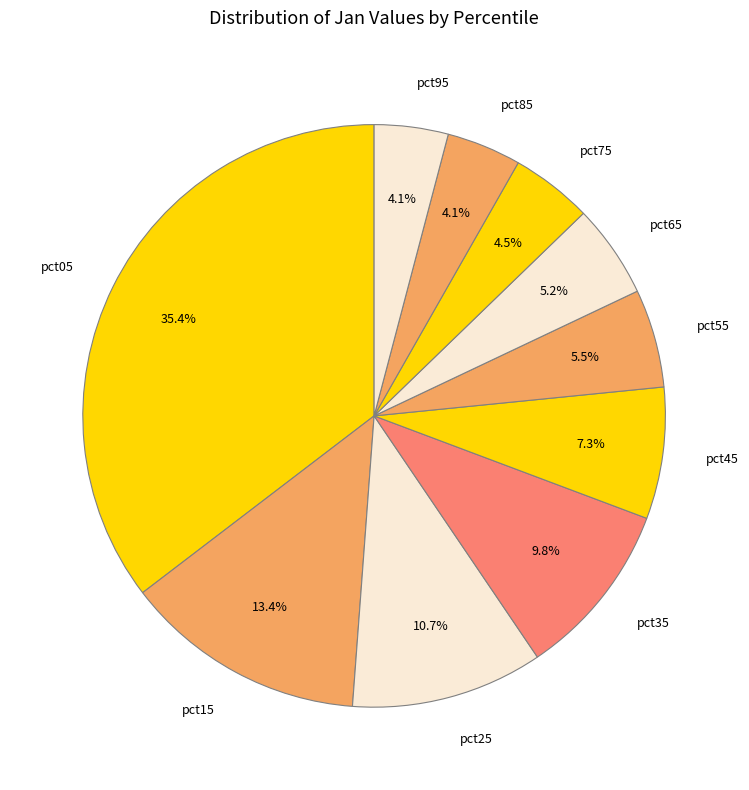

Do pct35 and pct85 together represent more than half of the pie?

No